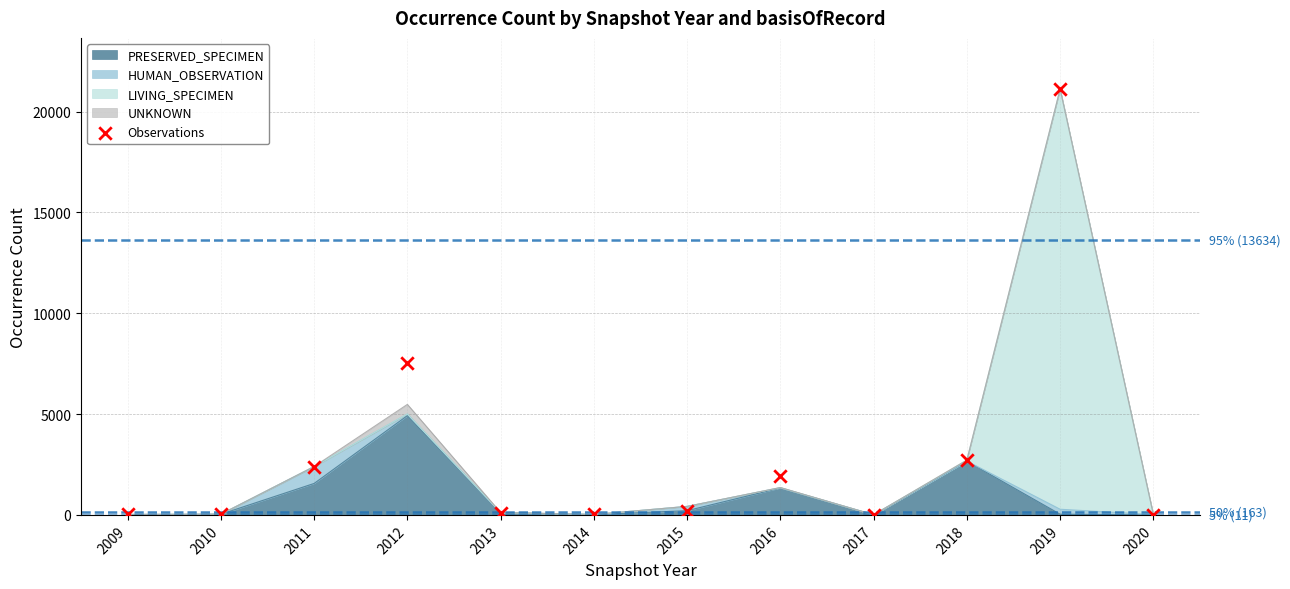

Between 2014 and 2010, which is larger?

2010